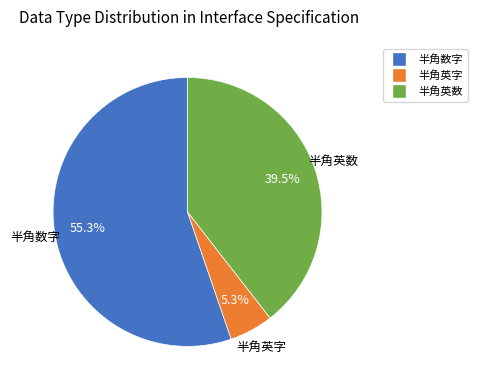

To the nearest percent, what portion does 半角英字 represent?

5%